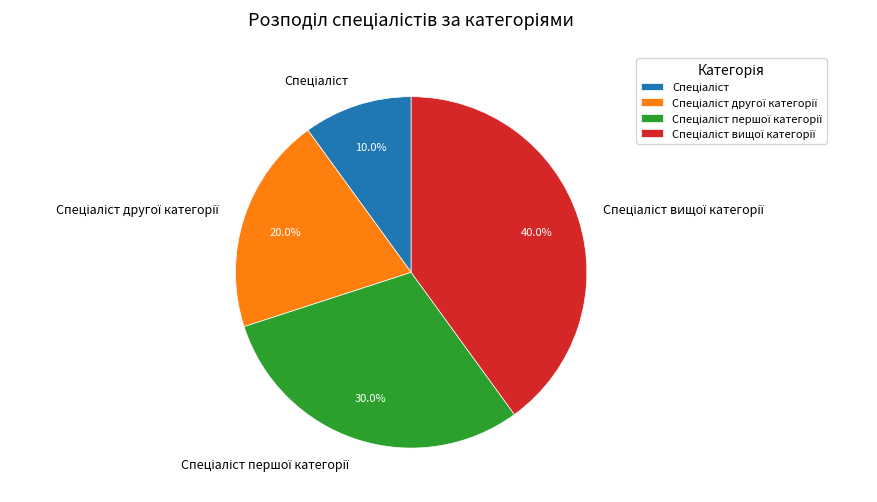

How many slices are in this pie chart?

4